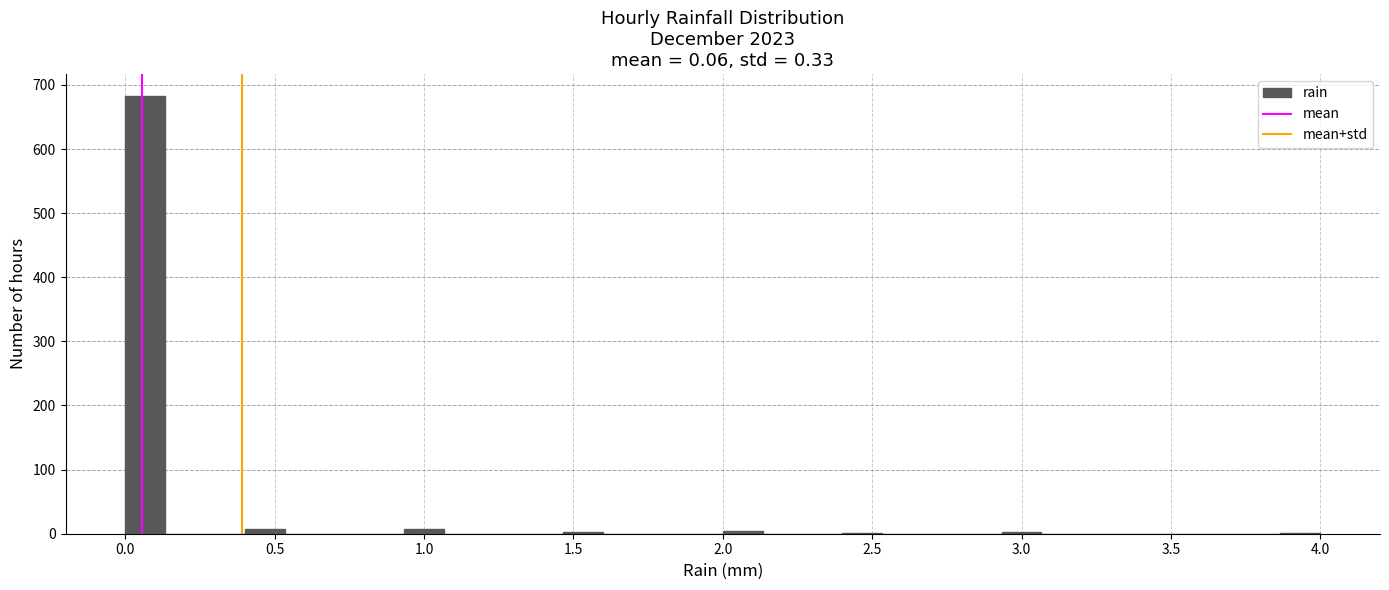

Around what value on the x-axis is the tallest bar? Give the approximate position of its centre, as read against the axis.

0.05